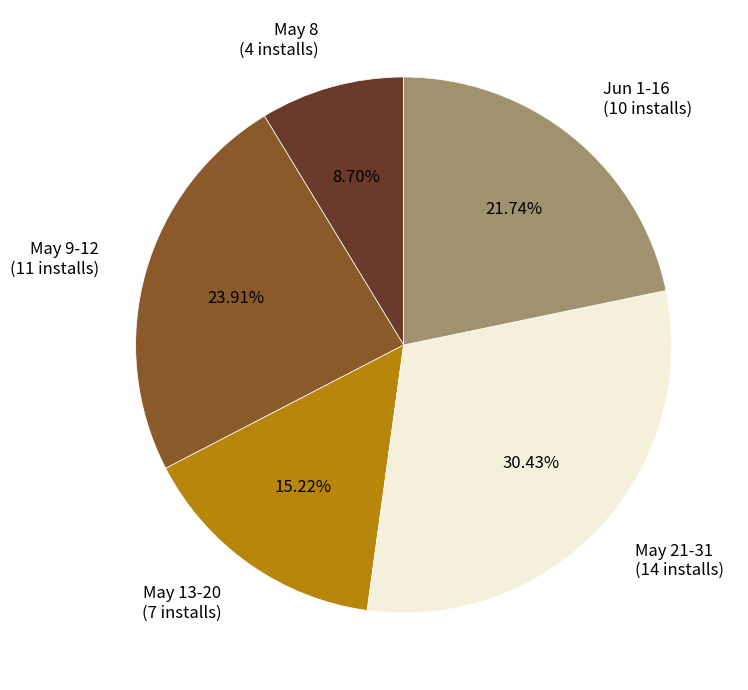

Which category has the smallest portion of the pie?

May 8 (4 installs)